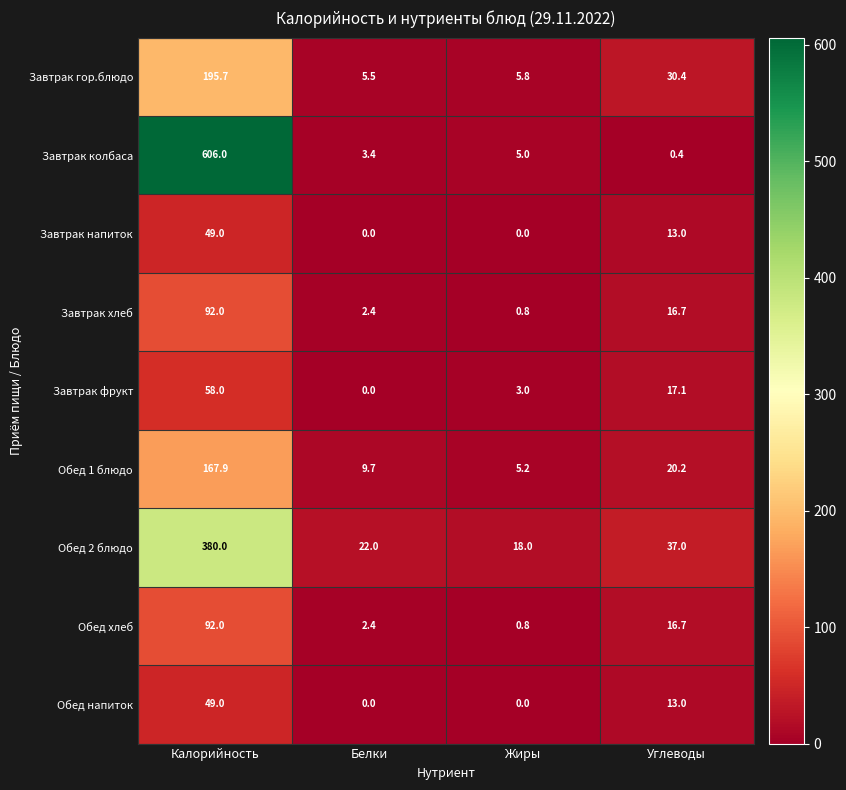

At which label does Завтрак фрукт first exceed 17?

Калорийность